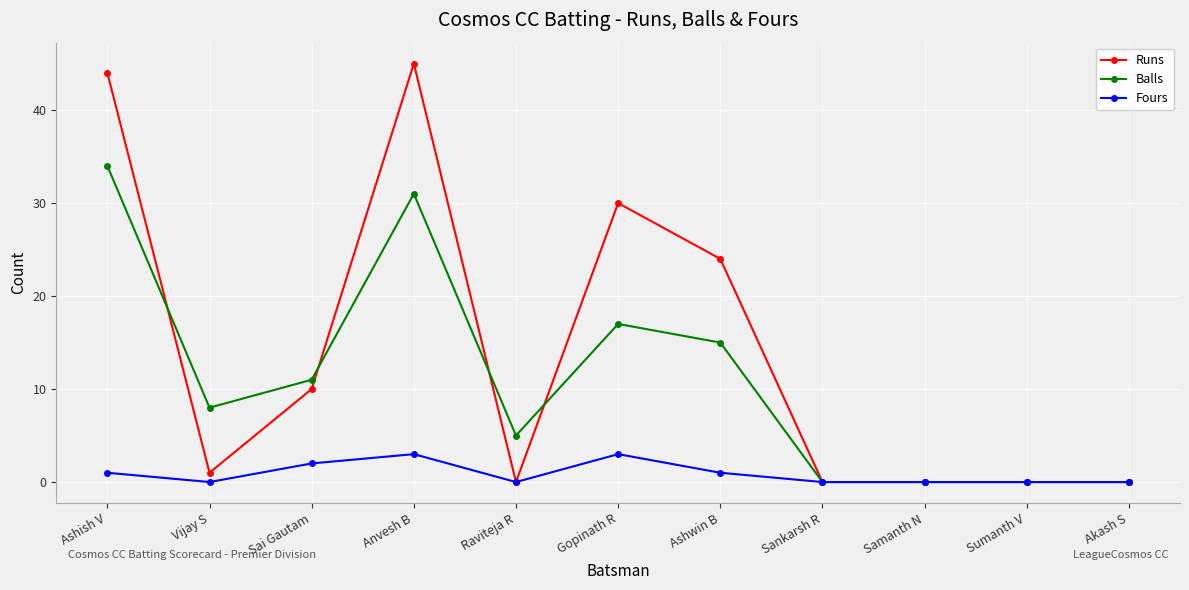

At which label is Runs closest to 22?

Ashwin B